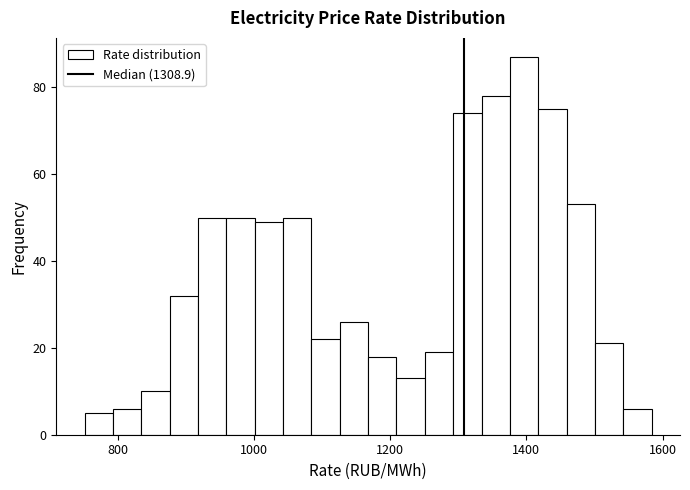

Around what value on the x-axis is the tallest bar? Give the approximate position of its centre, as read against the axis.

1400